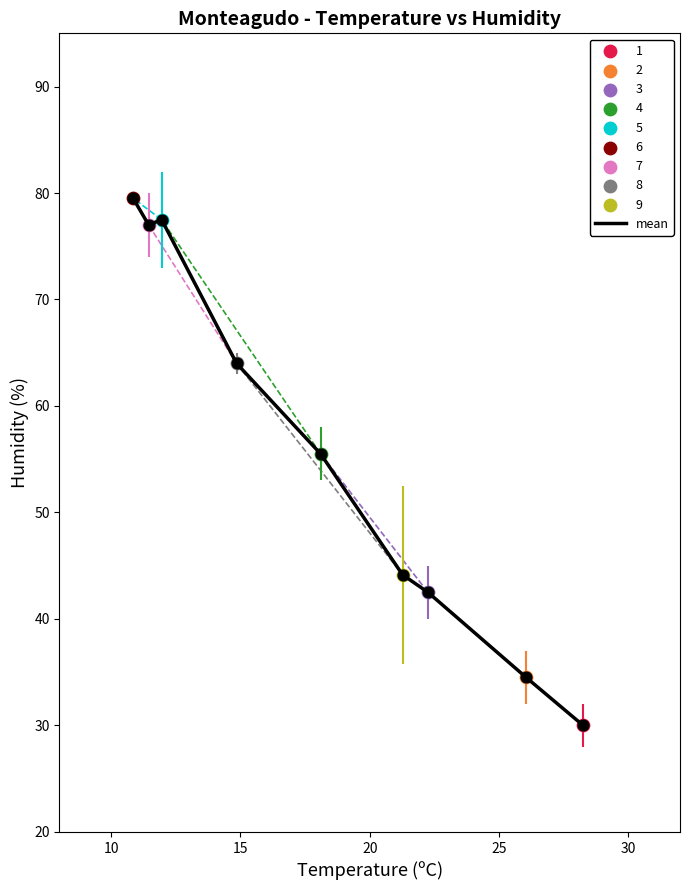

What is the greatest value displayed?

79.5